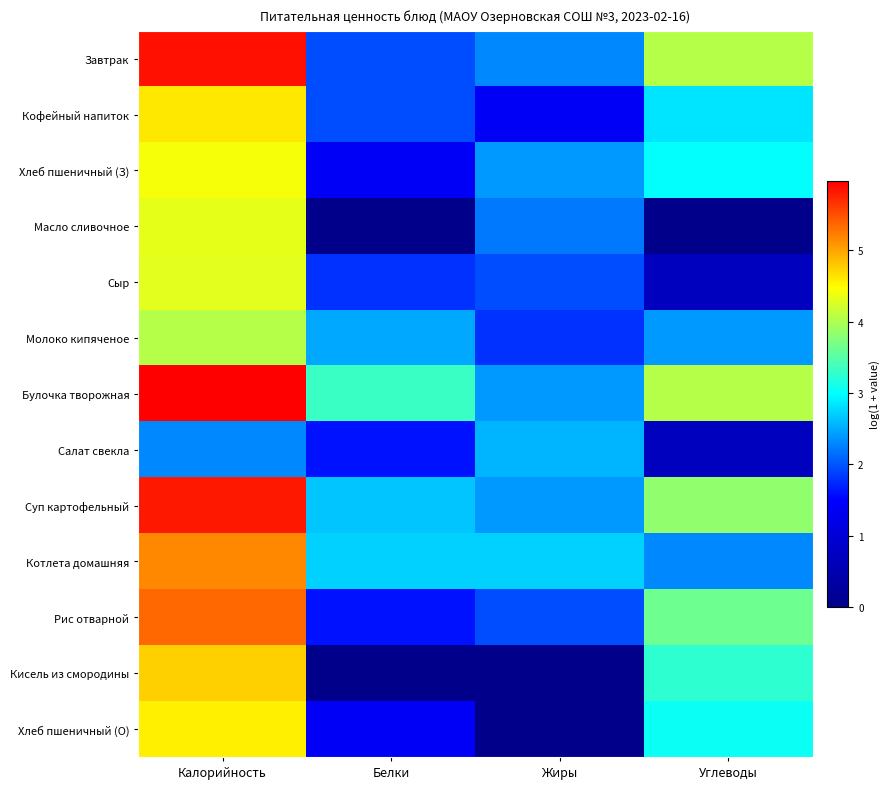

How many series are shown in this chart?

13